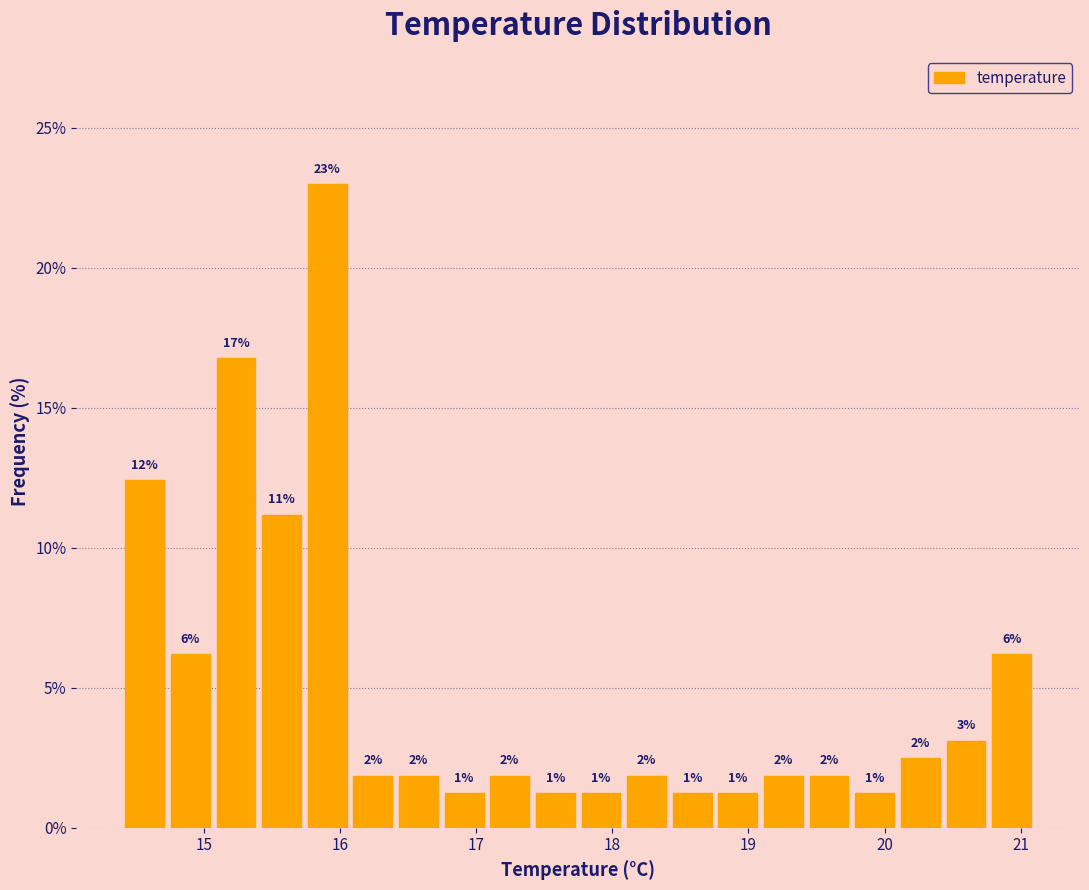

Around what value on the x-axis is the tallest bar? Give the approximate position of its centre, as read against the axis.

15.9